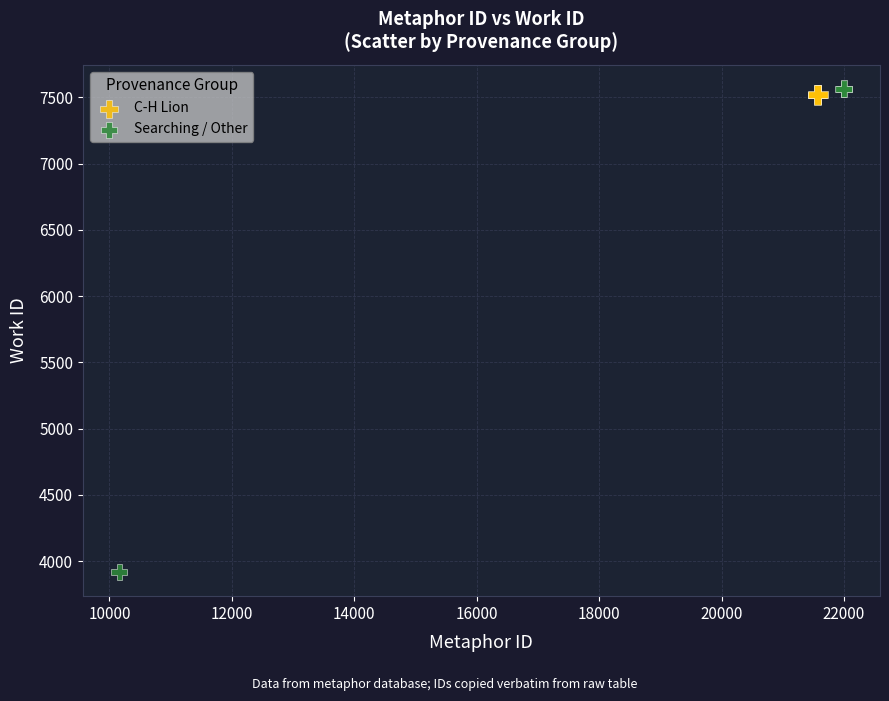

Which series reaches the minimum Y coordinate?

Searching / Other